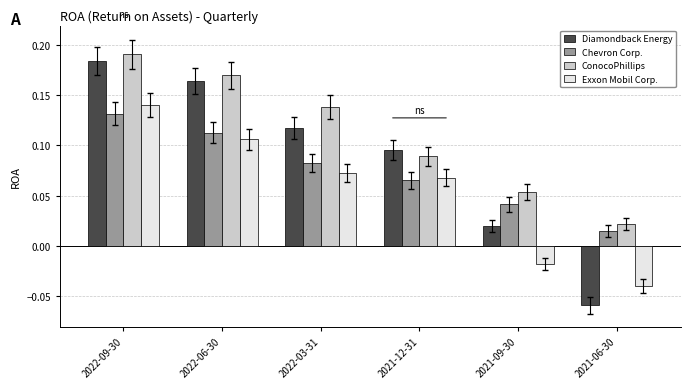

What is the sum of all Exxon Mobil Corp. values?

0.3